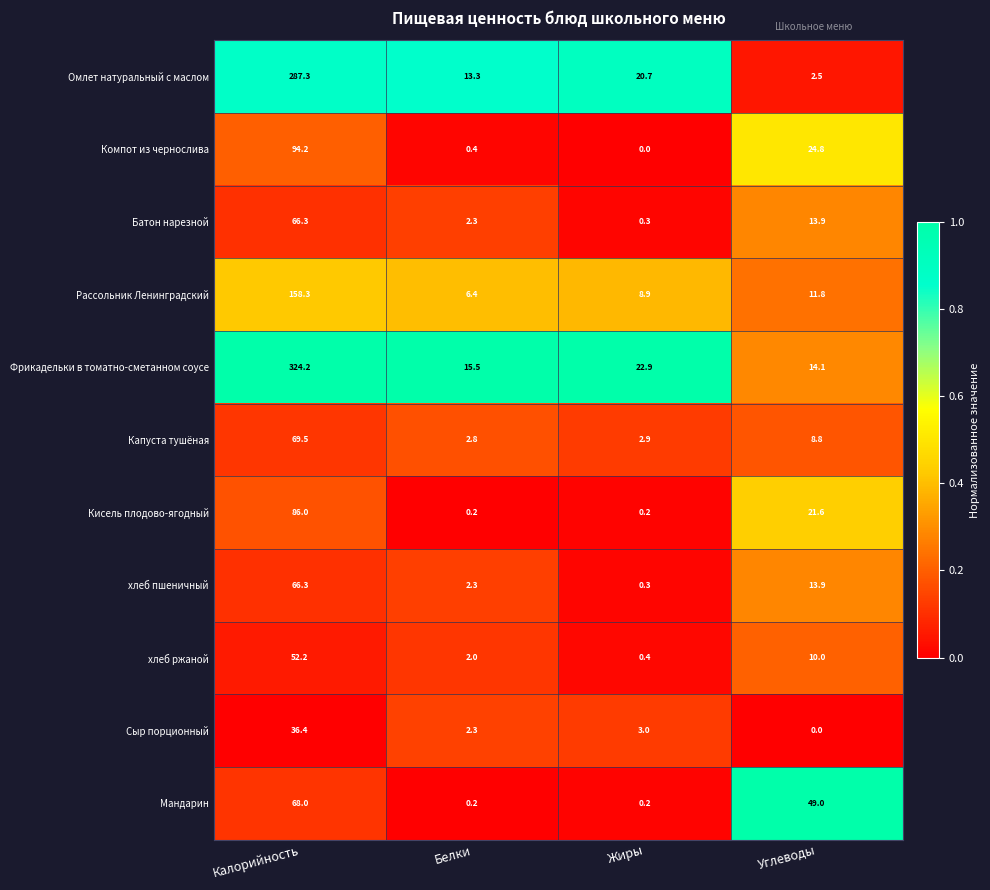

Count the number of data series in this chart.

11